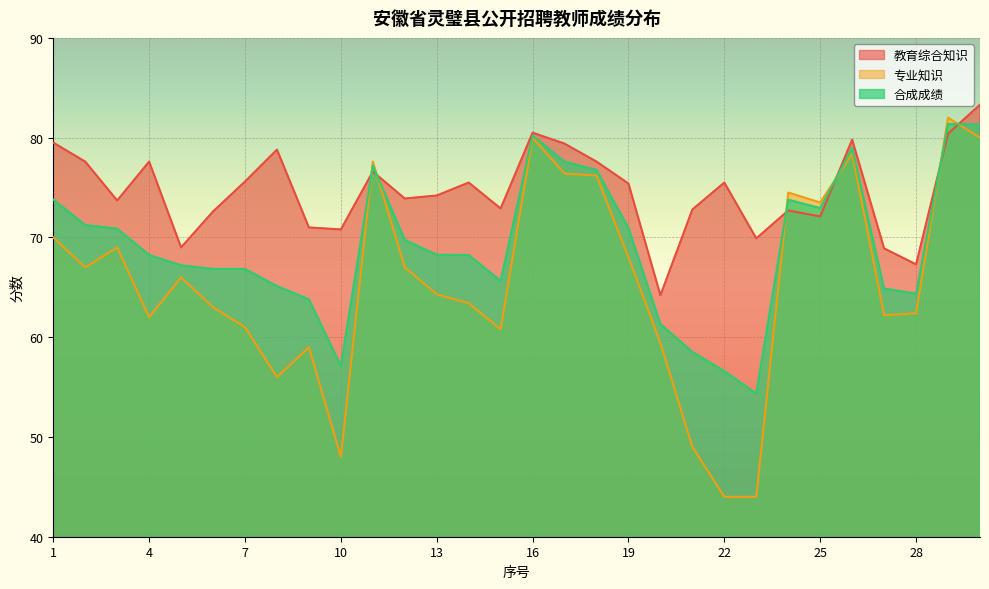

In 教育综合知识, how many points are higher than both neighbors (excluding endpoints)?

8